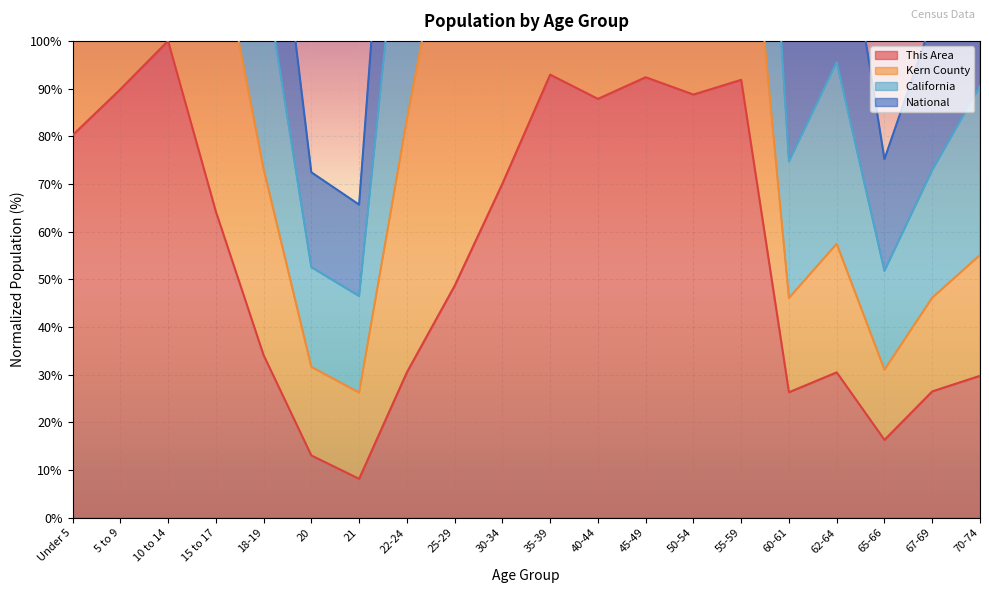

What is the average value of the This Area series?

56.1